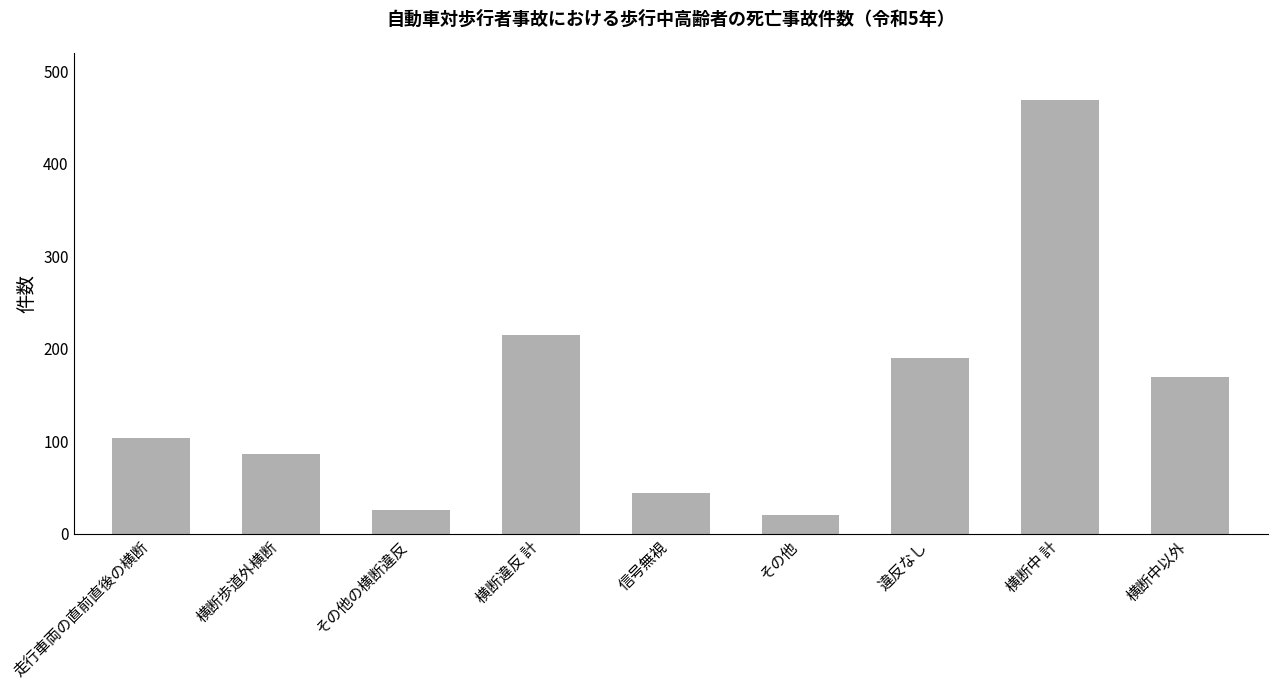

What is the change in value from 横断違反 計 to 横断中以外?

-46